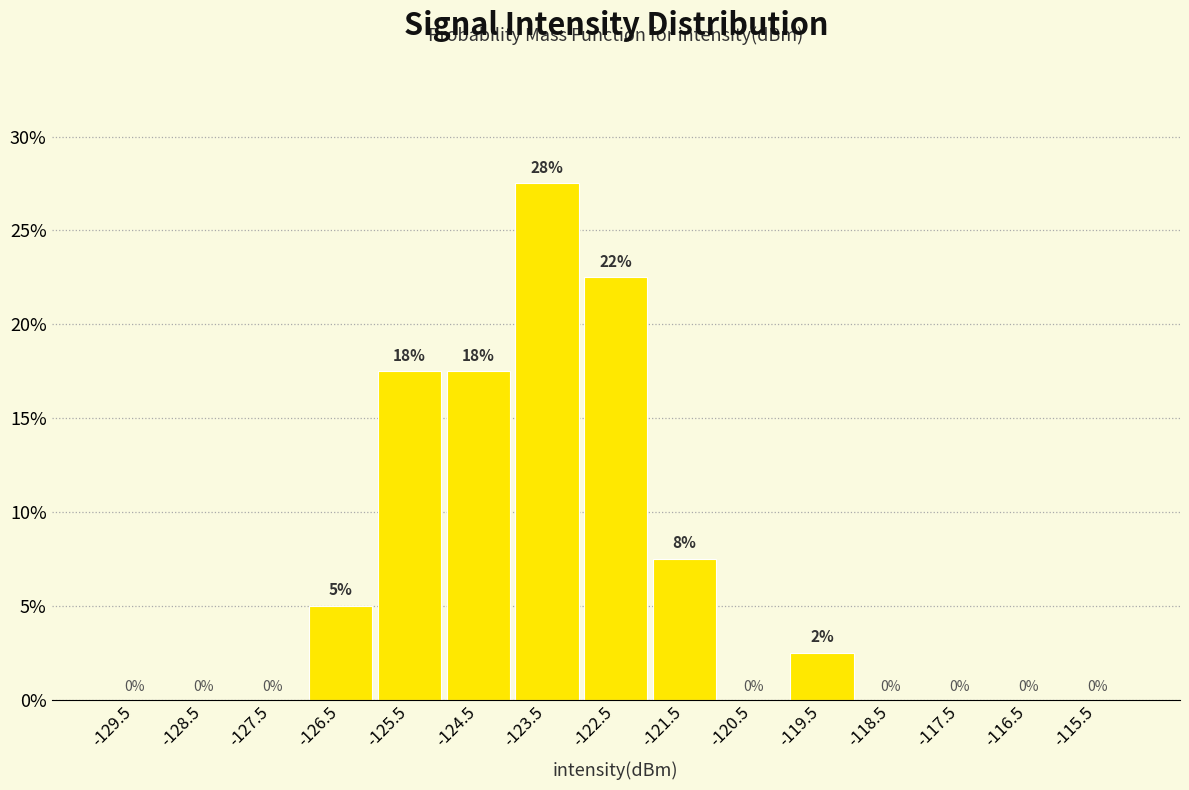

Which range on the x-axis has the tallest bar?

-124 to -123